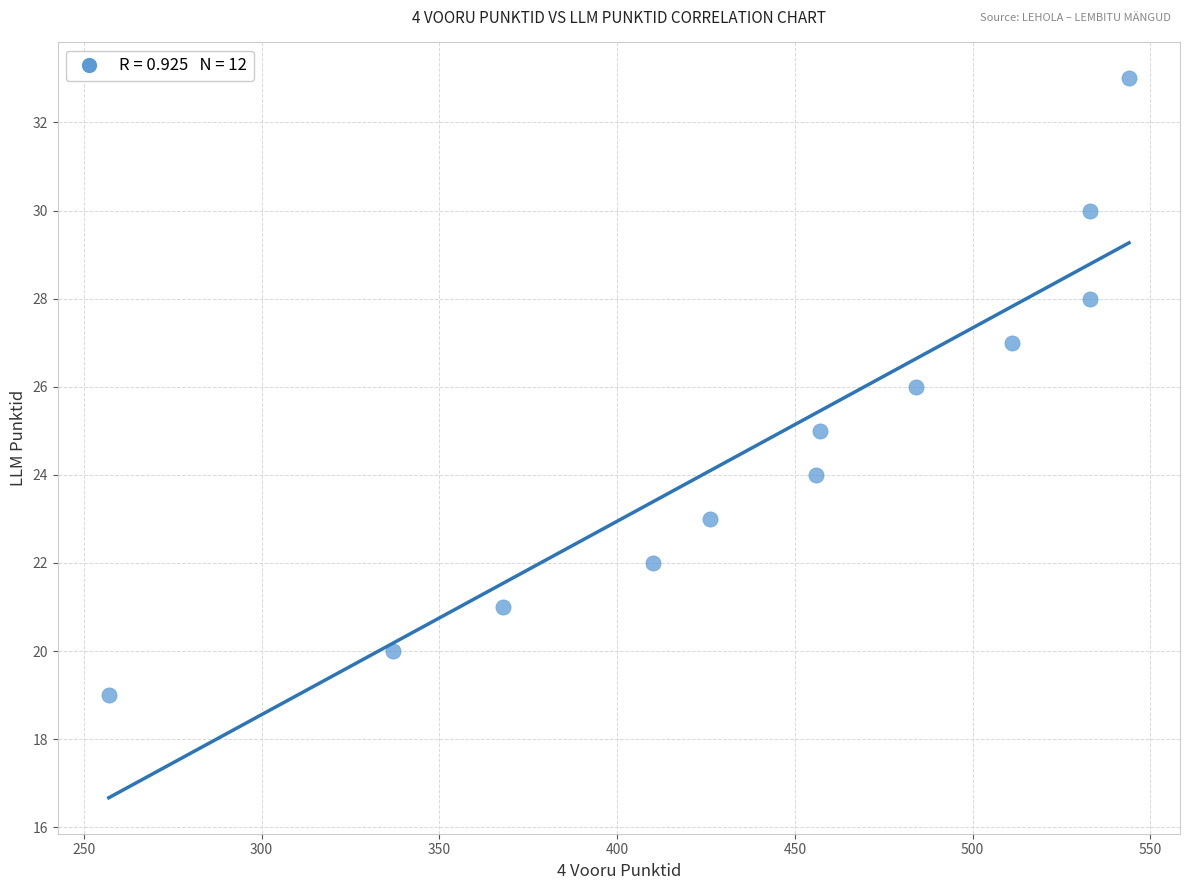

What is the range of Y values (max minus min)?

14